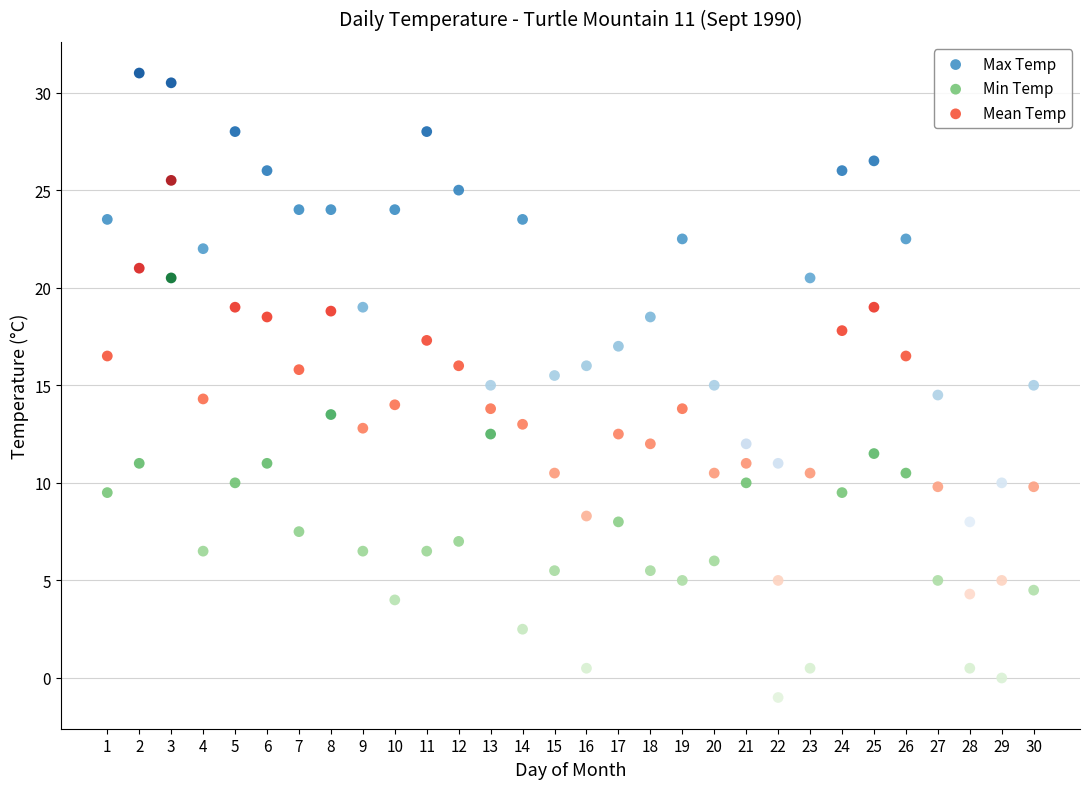

What are all the series names shown in the legend?

Max Temp, Min Temp, Mean Temp